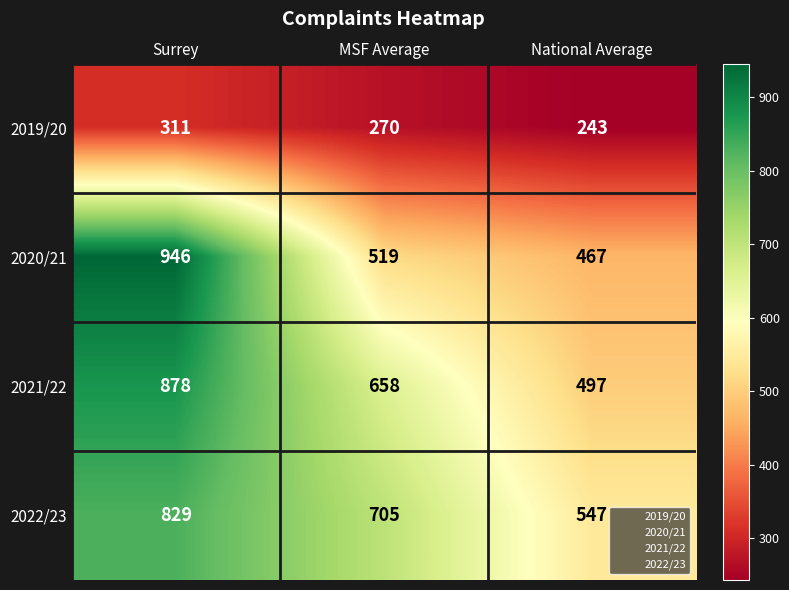

The value of 2021/22 at Surrey is 878. True or false?

True